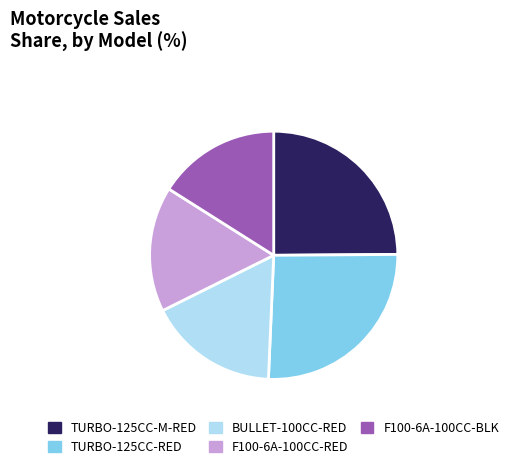

How many slices are in this pie chart?

5